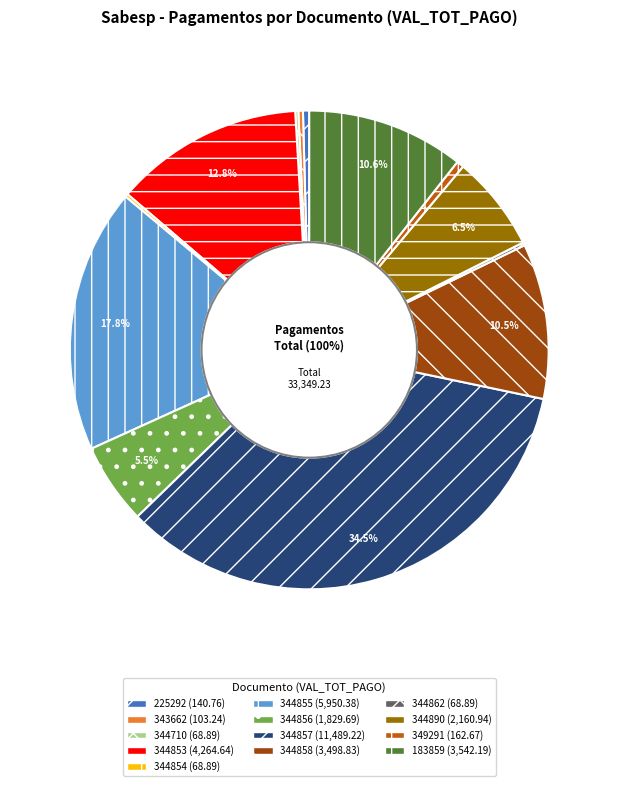

How many slices are in this pie chart?

13